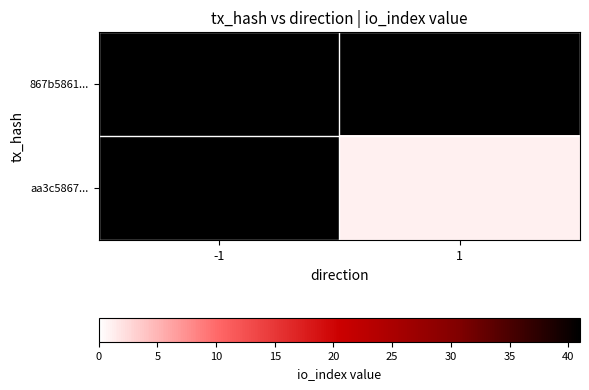

Between -1 and 1, which is larger?

1